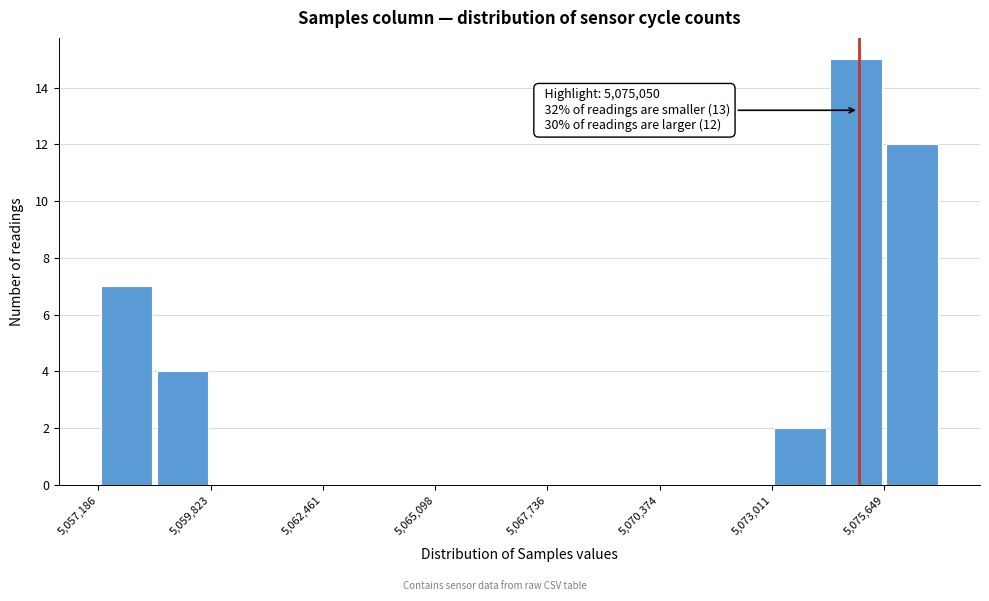

Read against the x-axis, roughly where is the centre of the tallest bar?

5075000